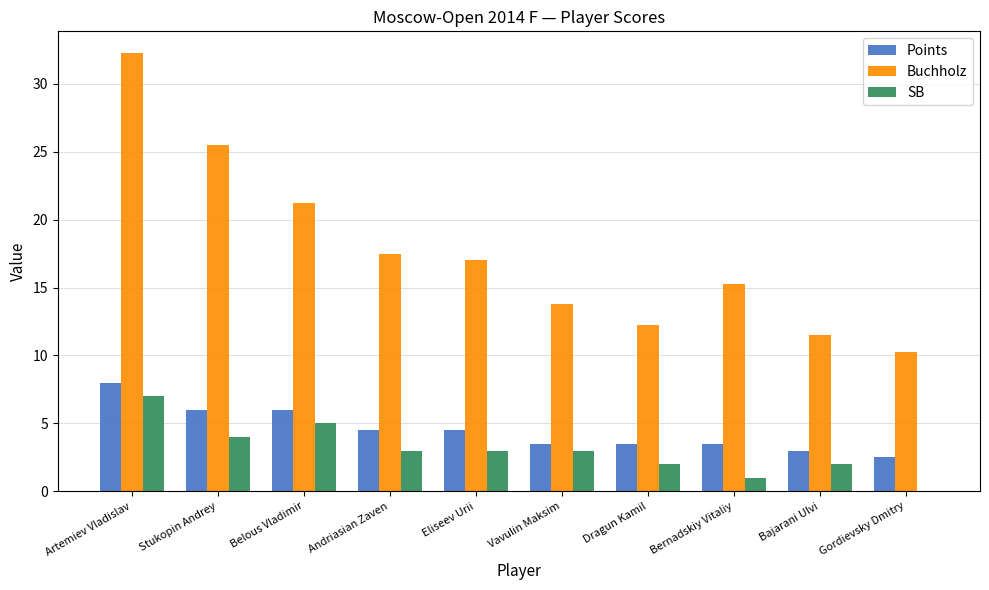

What is the difference between the SB values at Bajarani Ulvi and Vavulin Maksim?

1.0